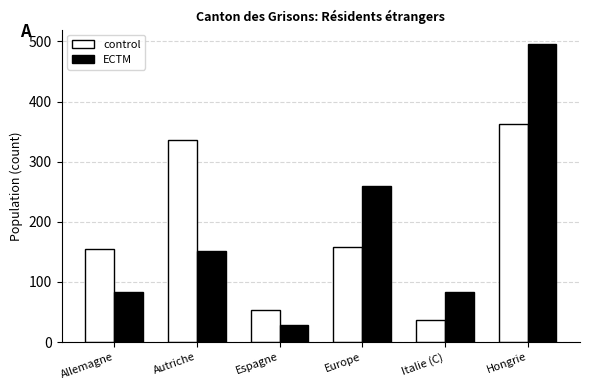

What is the total value across all series at Europe?

418